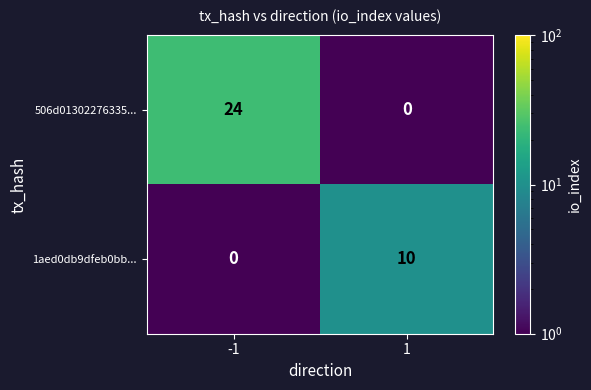

At which category is the sum across all series the highest?

-1